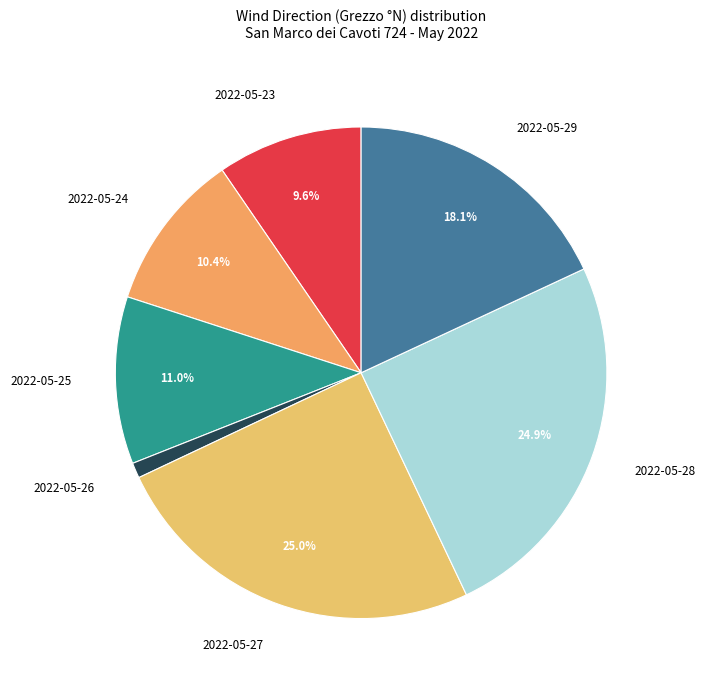

Which category has the smallest portion of the pie?

2022-05-26